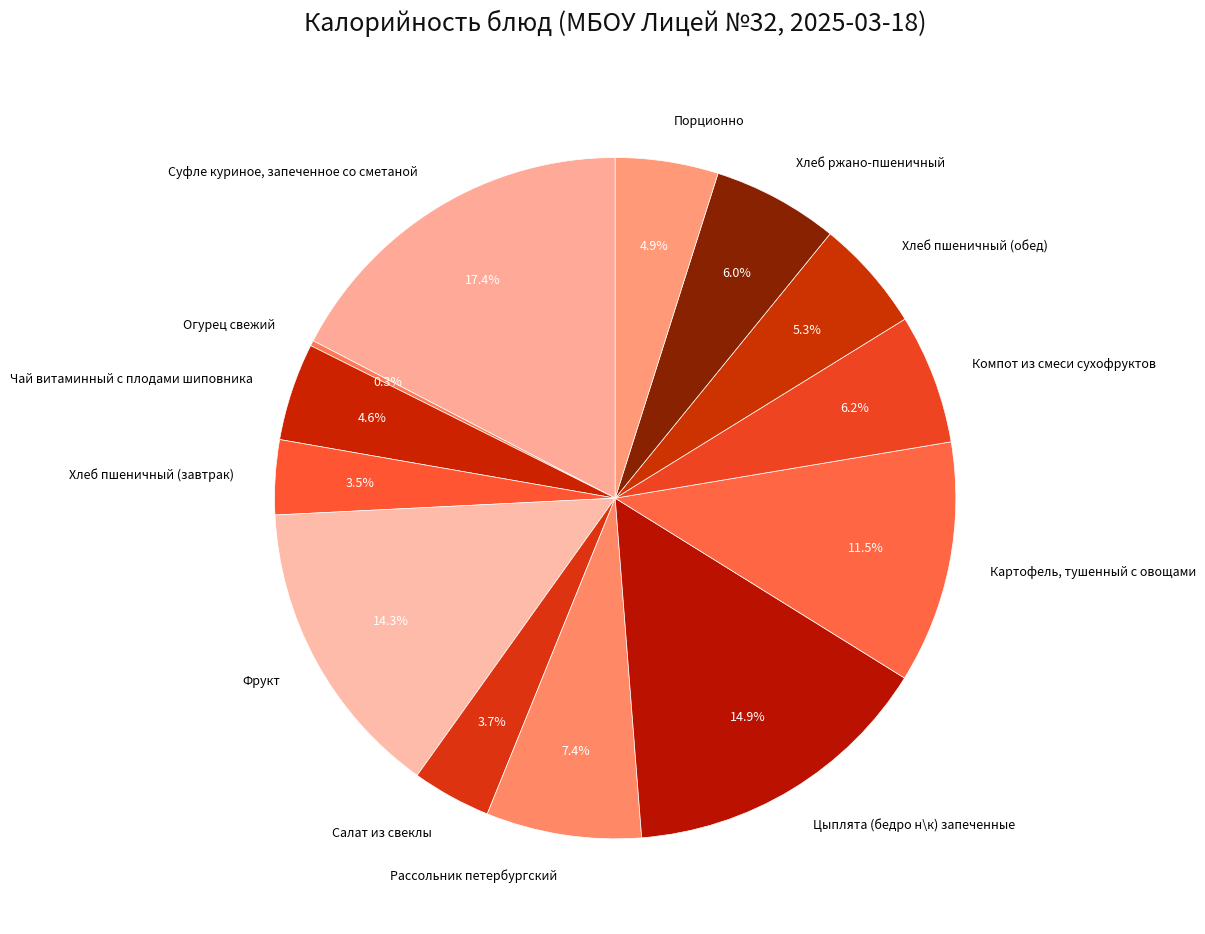

To the nearest percent, what percentage of the pie is Цыплята (бедро н\к) запеченные?

15%